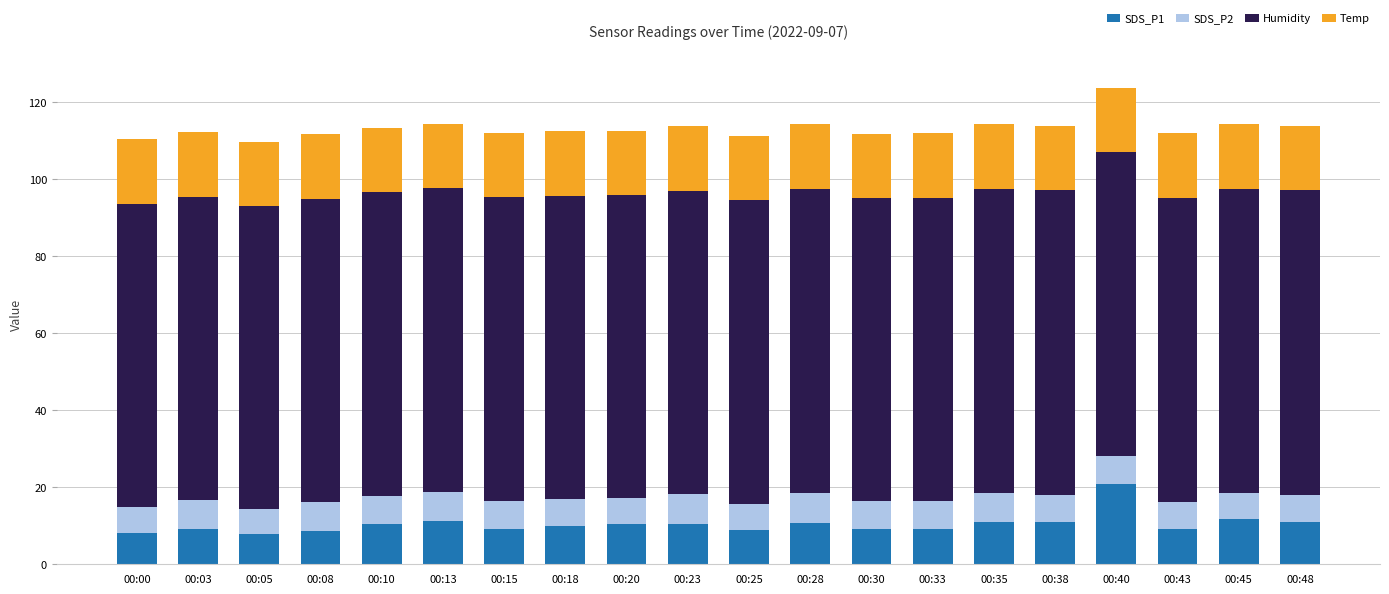

What is the total value across all series at 00:43?

111.9